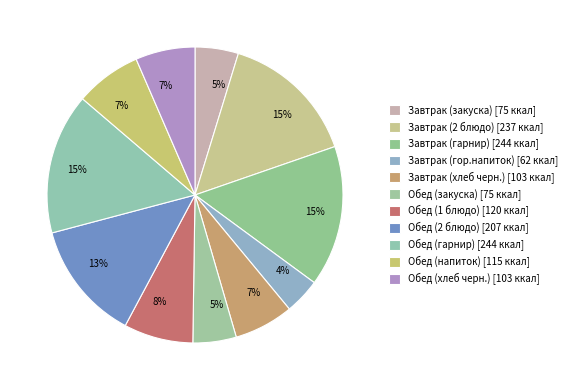

Which has a higher value, Завтрак (хлеб черн.) or Обед (2 блюдо)?

Обед (2 блюдо)